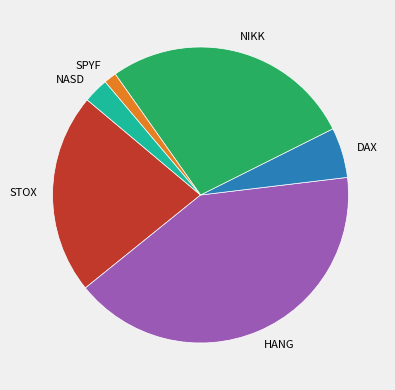

Is there a majority slice in this chart?

No